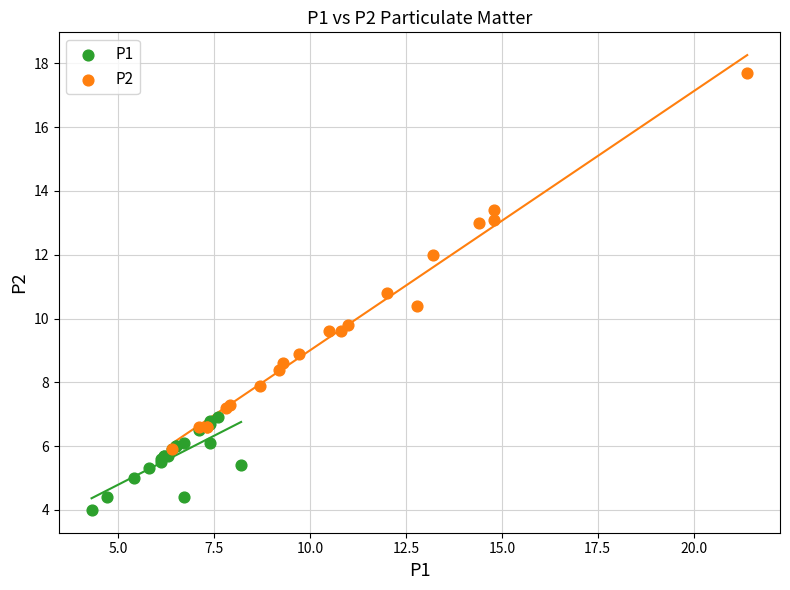

Which series has the largest Y range (max minus min)?

P2